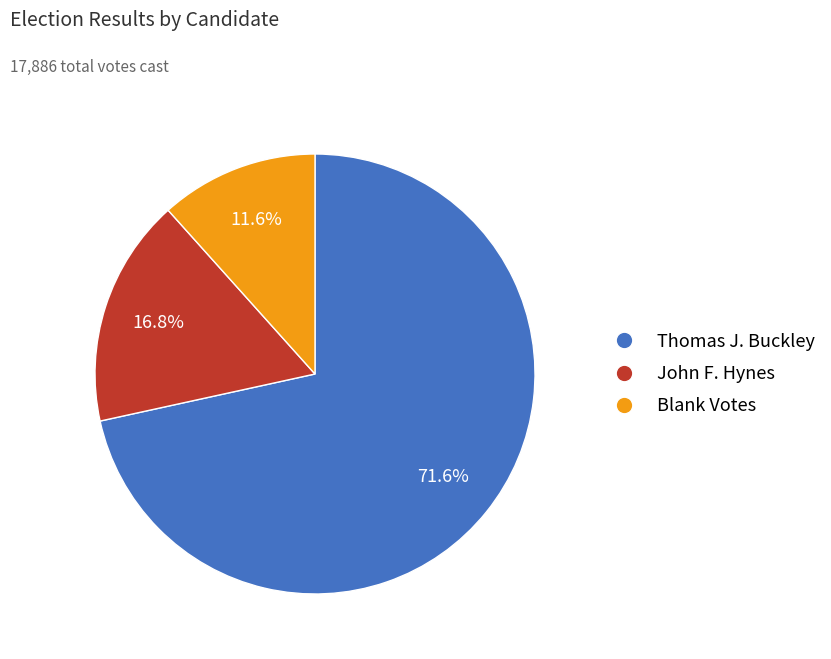

Is there any slice that represents more than half of the pie?

Yes